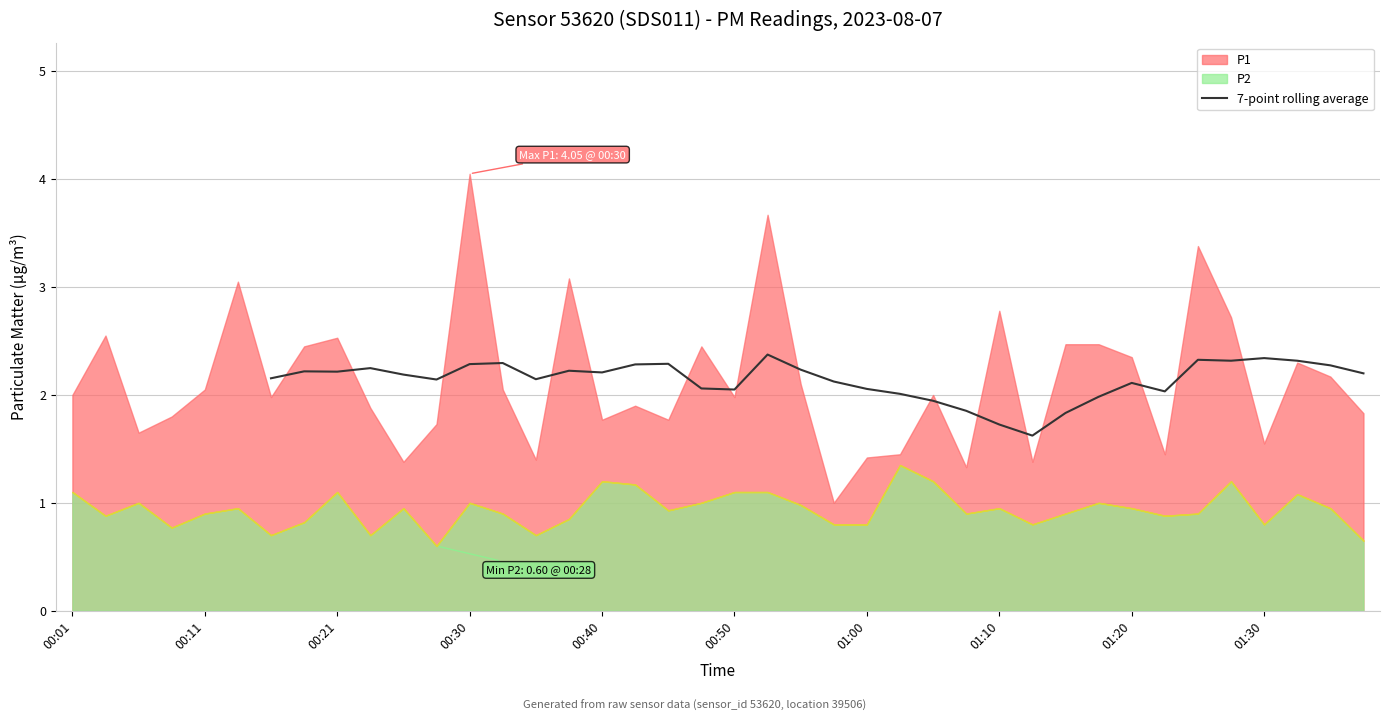

The value at 29 is 1.6. True or false?

True